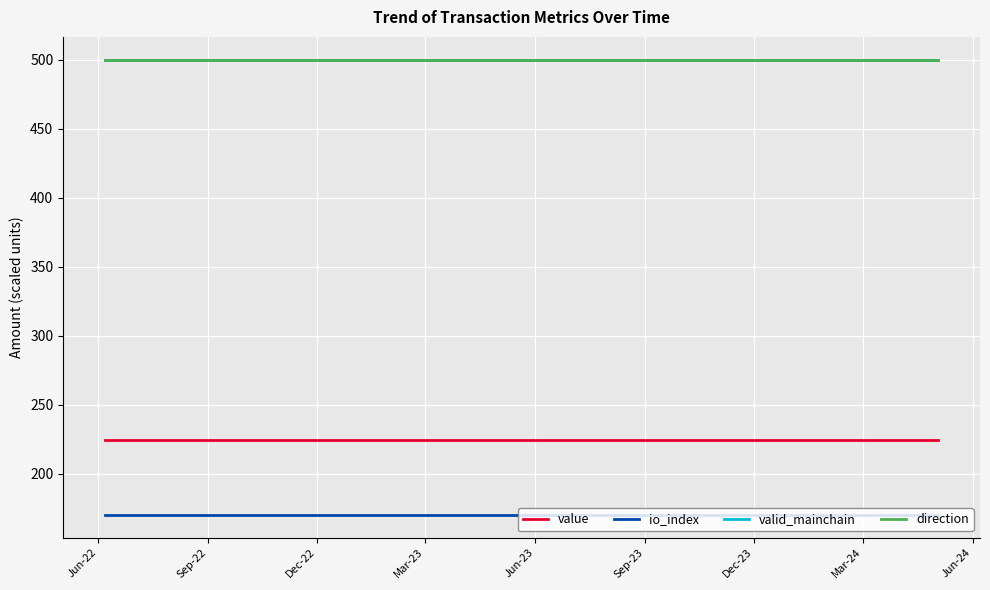

At how many categories does at least one series exceed 271602883?

24